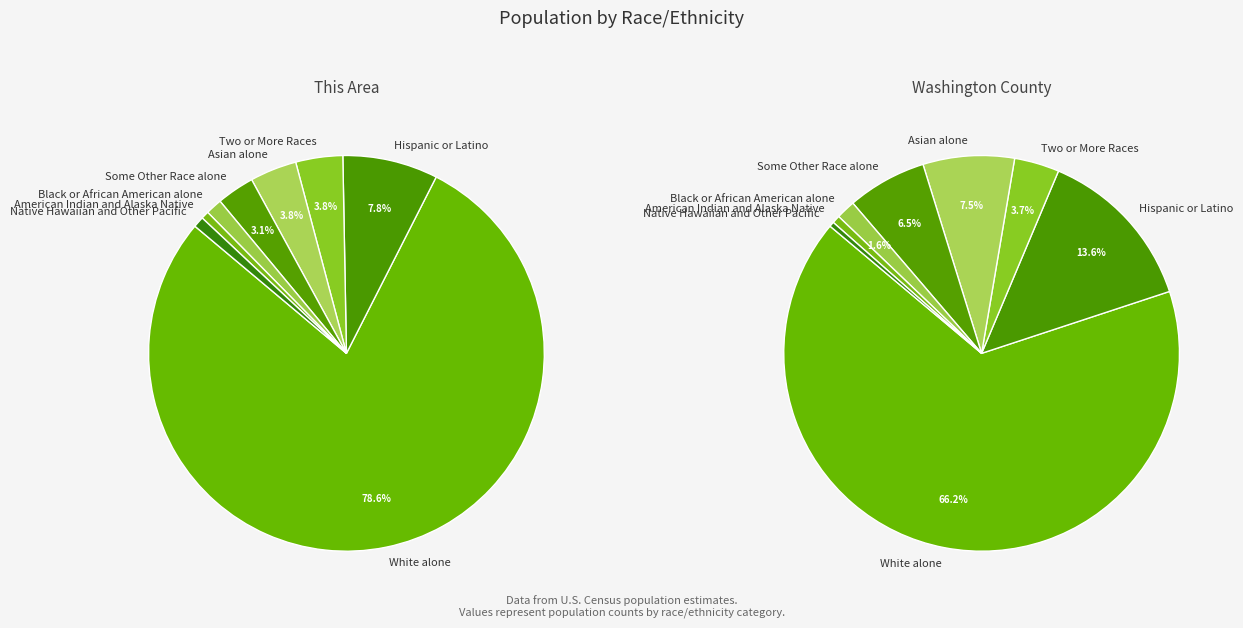

Which category has the smallest portion of the pie?

American Indian and Alaska Native